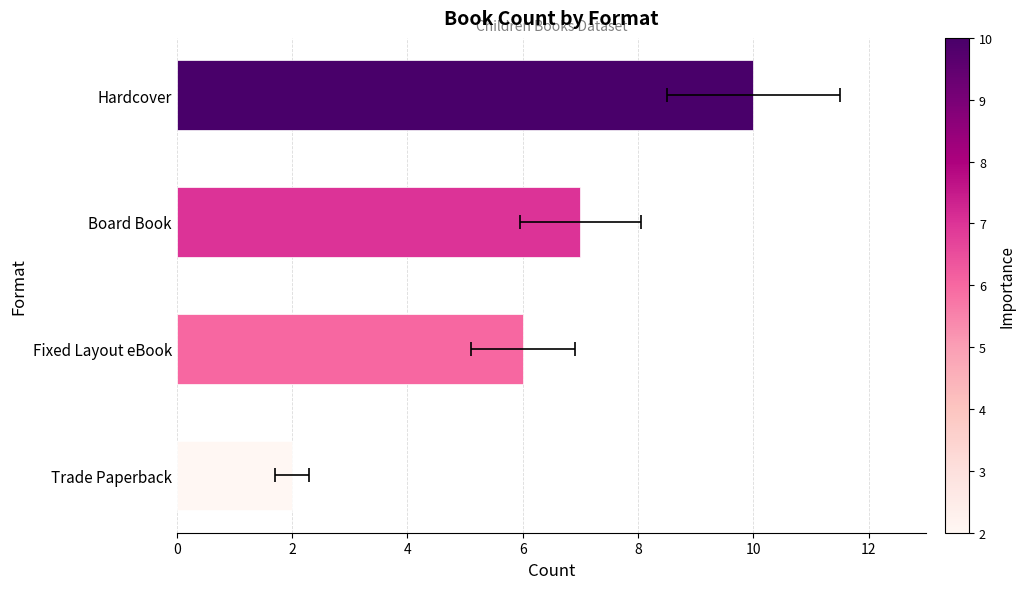

Approximately how many times larger is the value at Board Book compared to Fixed Layout eBook?

1.2